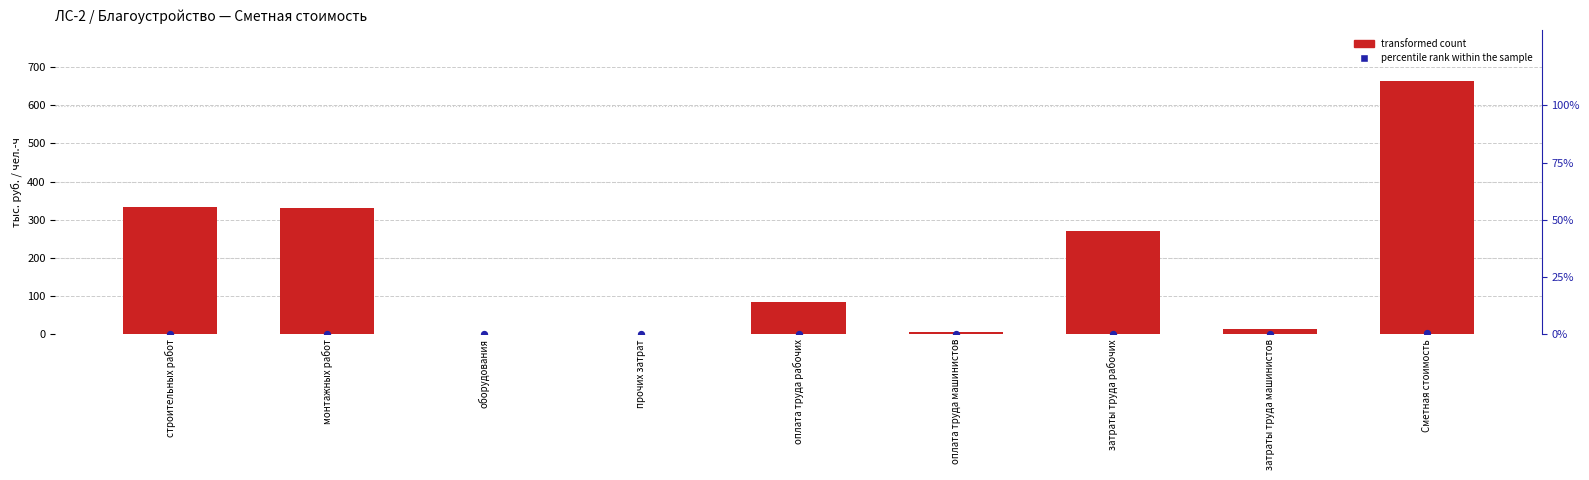

Which series reaches the minimum Y coordinate?

transformed count